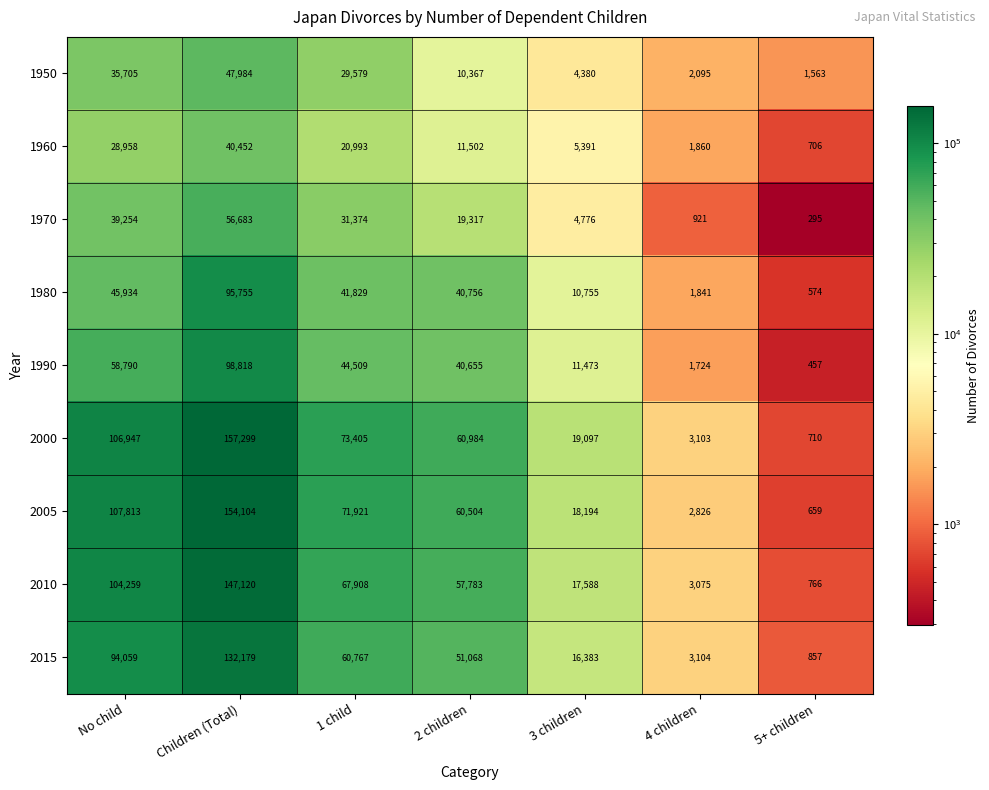

Where is 1970 nearest to the value 28489?

1 child